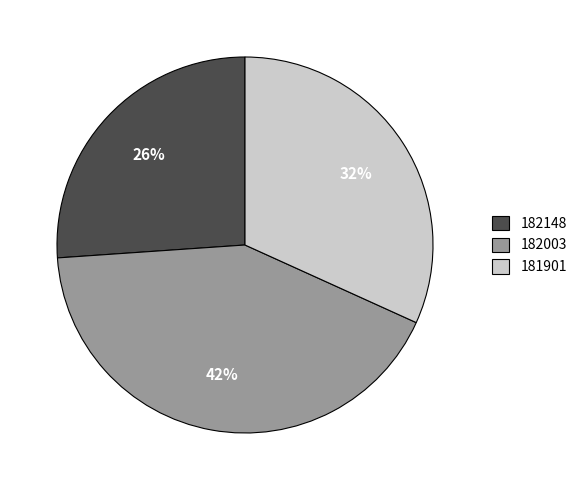

What percentage is the 182148 slice, to the nearest percent?

26%